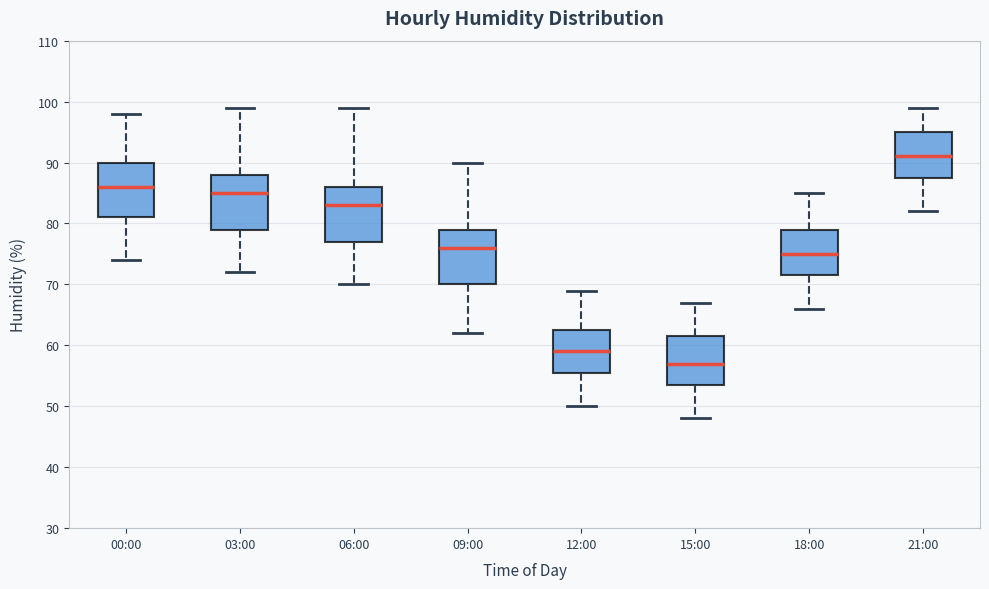

Which box's median line is the highest?

21:00